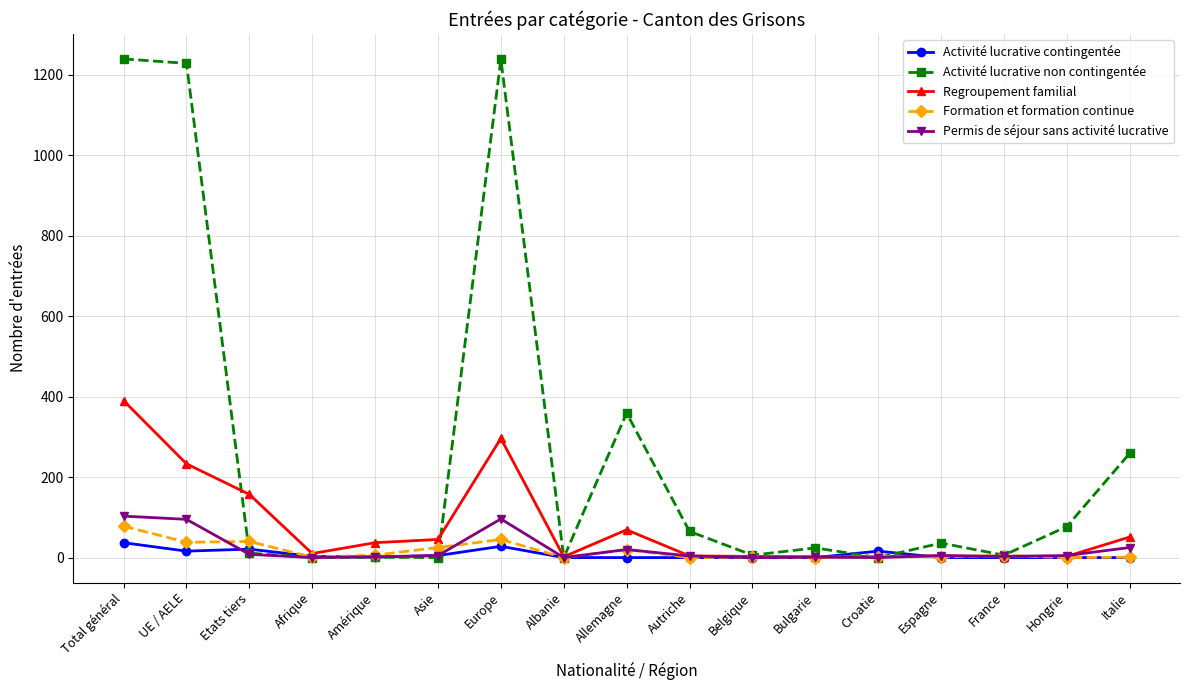

The value of Regroupement familial at UE / AELE is 396. True or false?

False